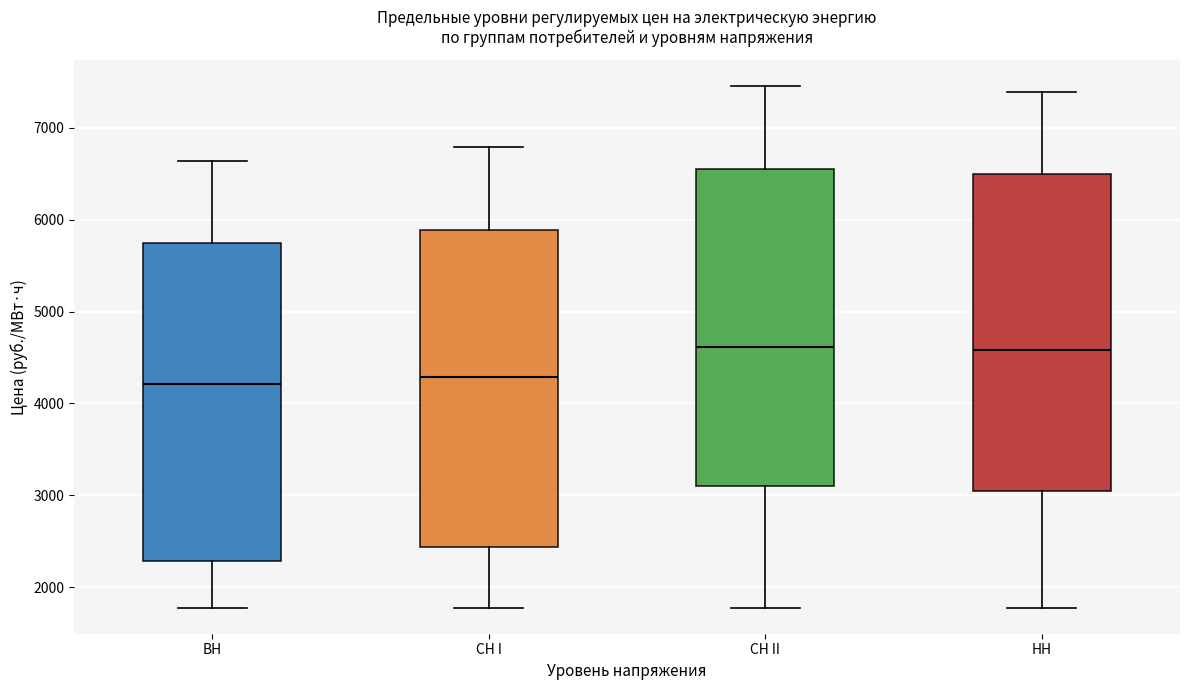

Reading left to right, read every box against the y-axis: the position of its median line, the range the box covers, and the ends of its whiskers. The values are not printed on the chart, so give them approximately, as read against the axis.

ВН: median 4200, box 2300 to 5700, whiskers 1800 to 6600
СН I: median 4300, box 2400 to 5900, whiskers 1800 to 6800
СН II: median 4600, box 3100 to 6600, whiskers 1800 to 7500
НН: median 4600, box 3000 to 6500, whiskers 1800 to 7400